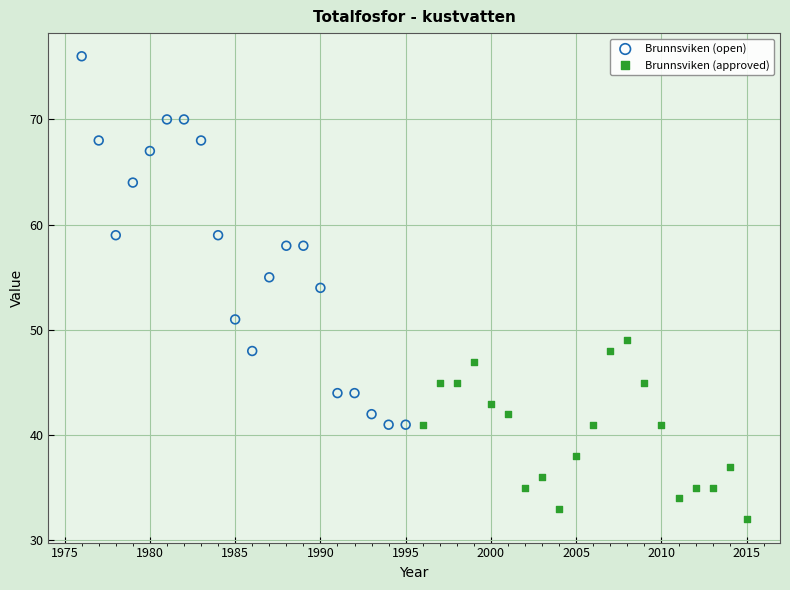

Which series has the largest Y range (max minus min)?

Brunnsviken (open)